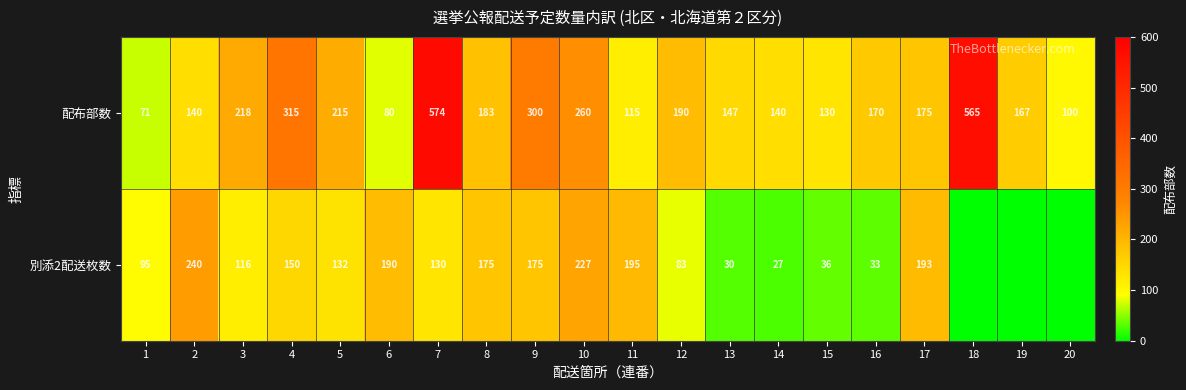

At 1, list the series in order from largest to smallest.

別添2配送枚数, 配布部数